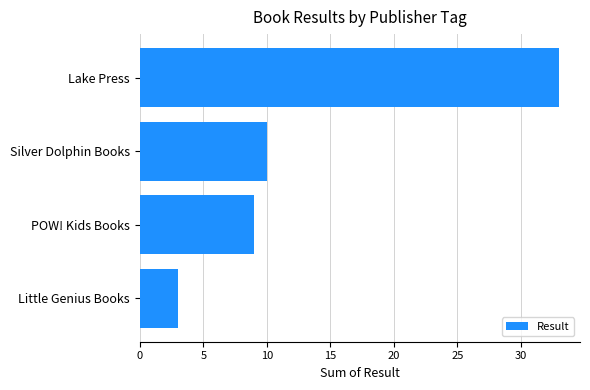

Reading bottom to top, what are all the values shown in this chart?

Little Genius Books=3	POW! Kids Books=9	Silver Dolphin Books=10	Lake Press=33